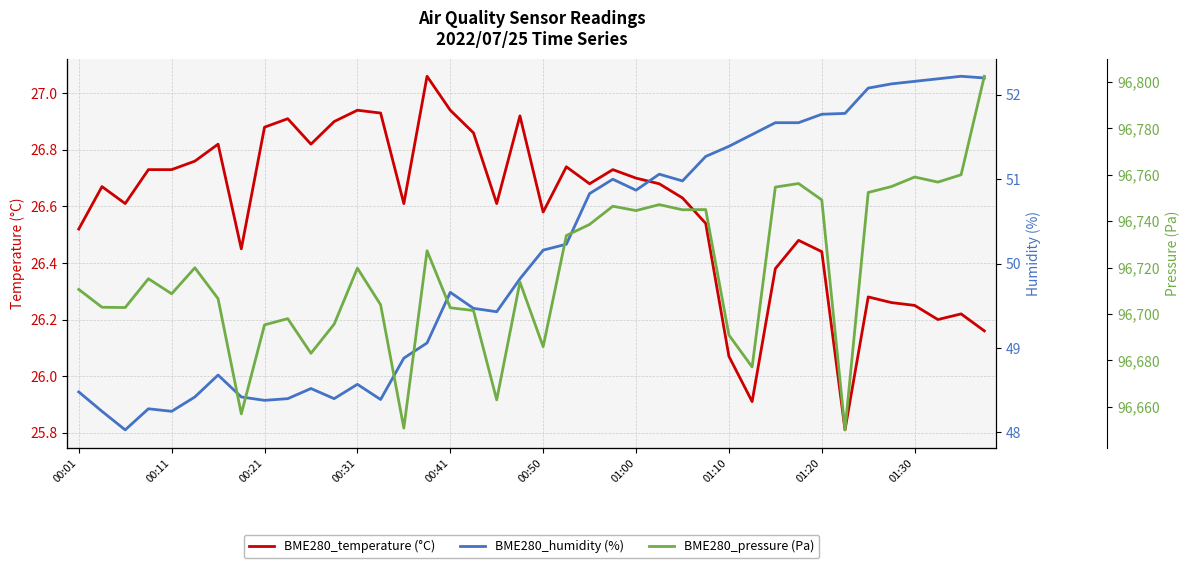

Does the chart have visible grid lines?

Yes